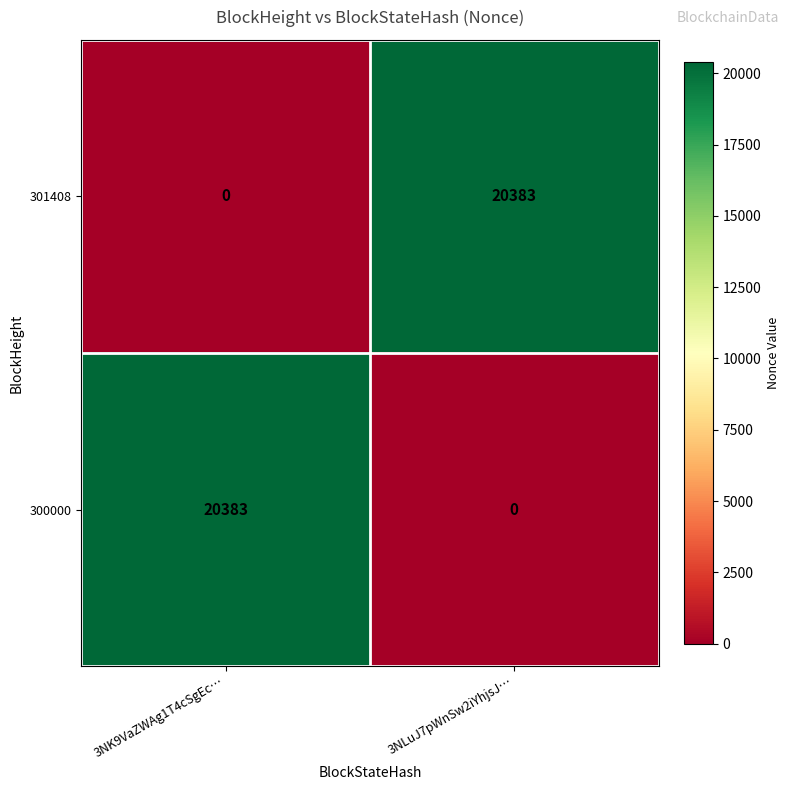

What is the spread (max minus min) of values at 3NK9VaZWAg1T4cSgEc…?

20383